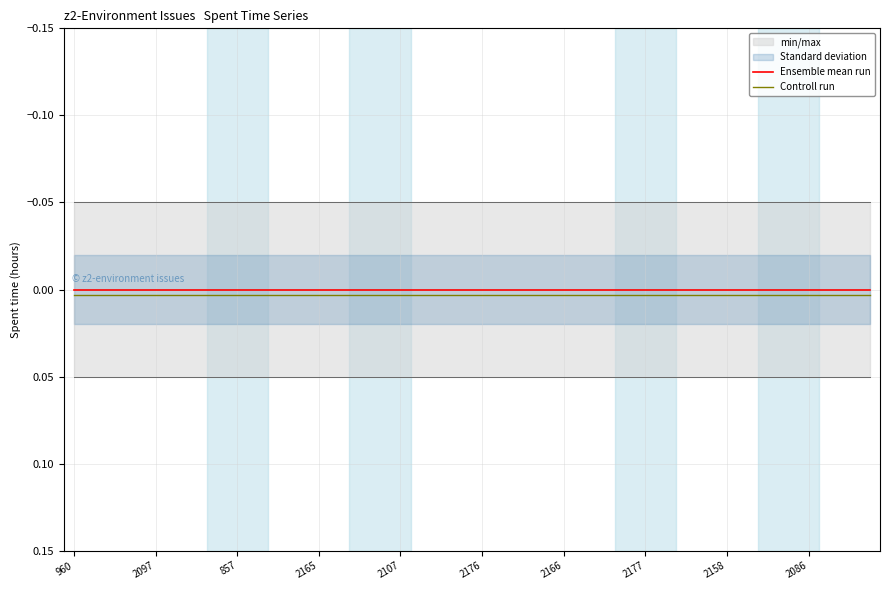

Is it true that Ensemble mean run equals 0.0 at 31?

True